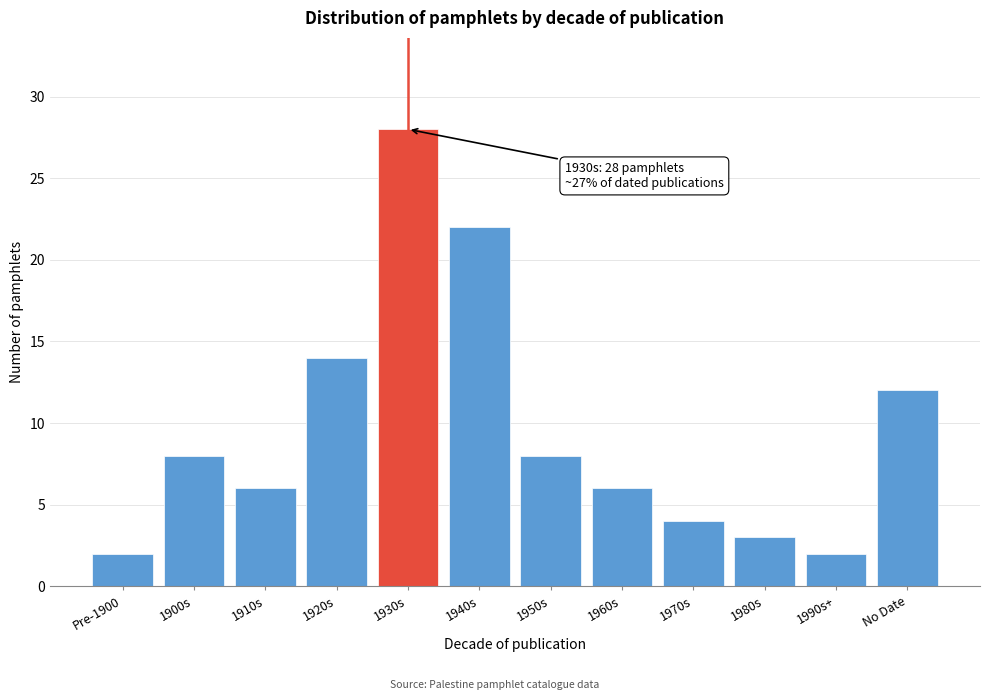

Reading left to right, list all the values displayed in this chart.

2	8	6	14	28	22	8	6	4	3	2	12